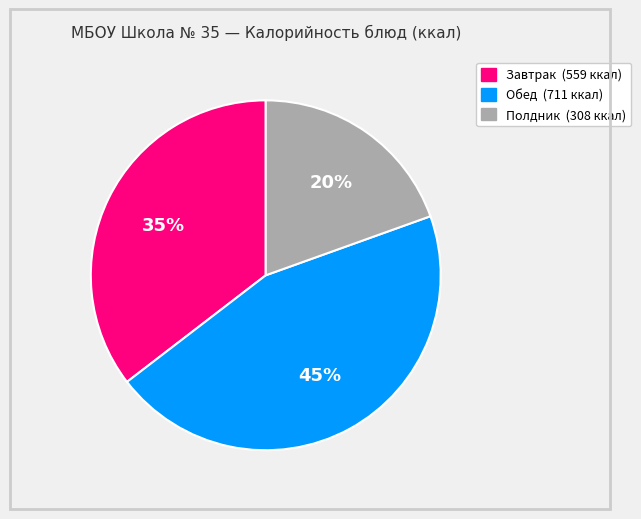

To the nearest percent, what is the average slice percentage?

33%